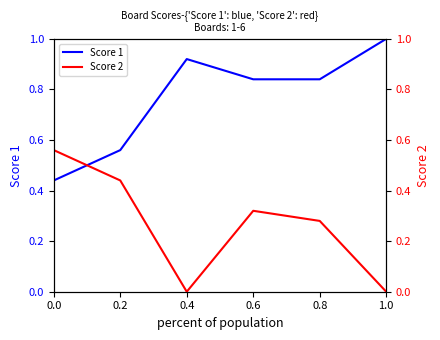

True or false: Score 1 has more than 0 points higher than both neighbors.

True